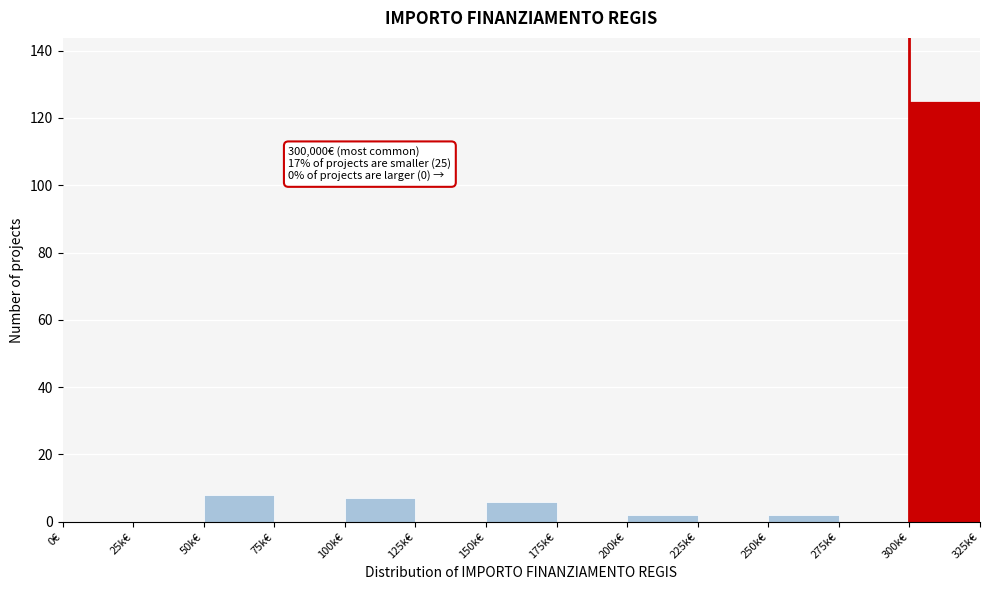

Reading right to left, extract all data points from this chart.

300k€=125	275k€=0	250k€=2	225k€=0	200k€=2	175k€=0	150k€=6	125k€=0	100k€=7	75k€=0	50k€=8	25k€=0	0€=0